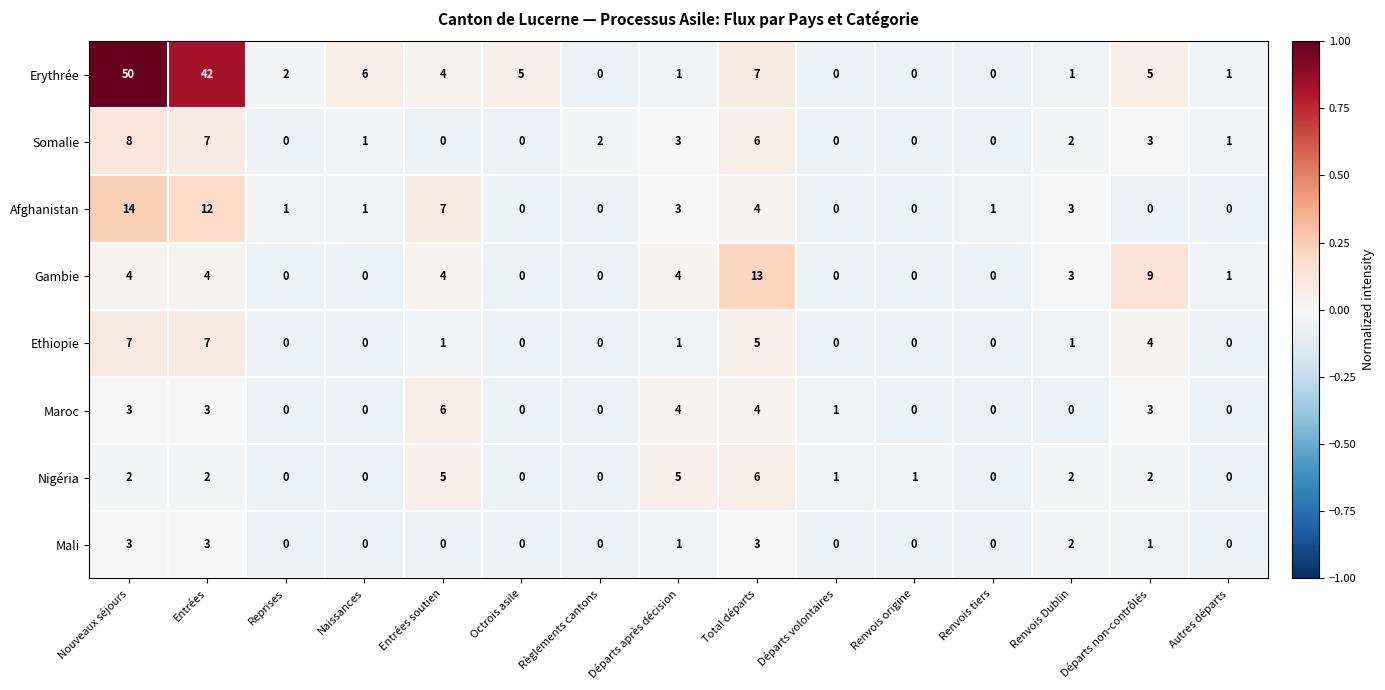

What is the maximum value shown in the chart?

50